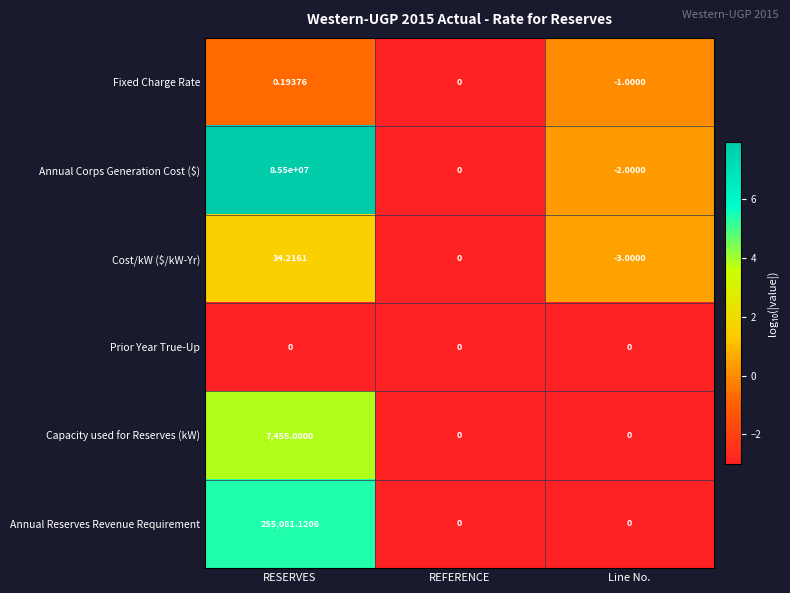

How many categories are shown in the chart?

3